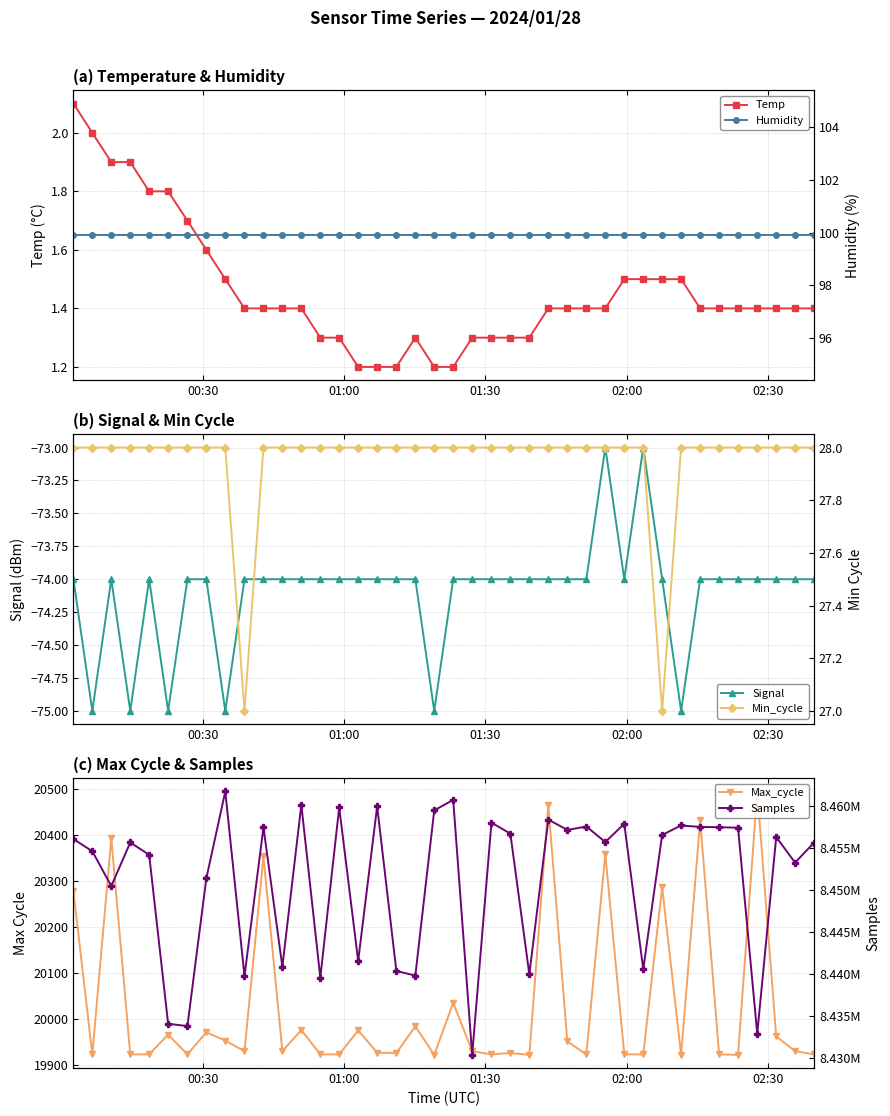

What is the maximum value for Temp?

2.1